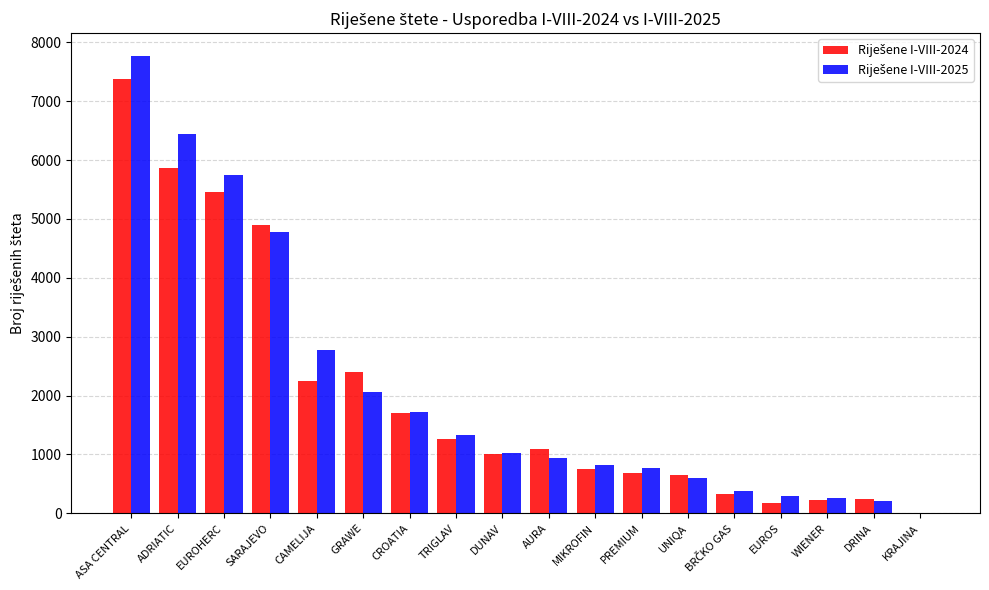

What is the total value across all series at ADRIATIC?

12317